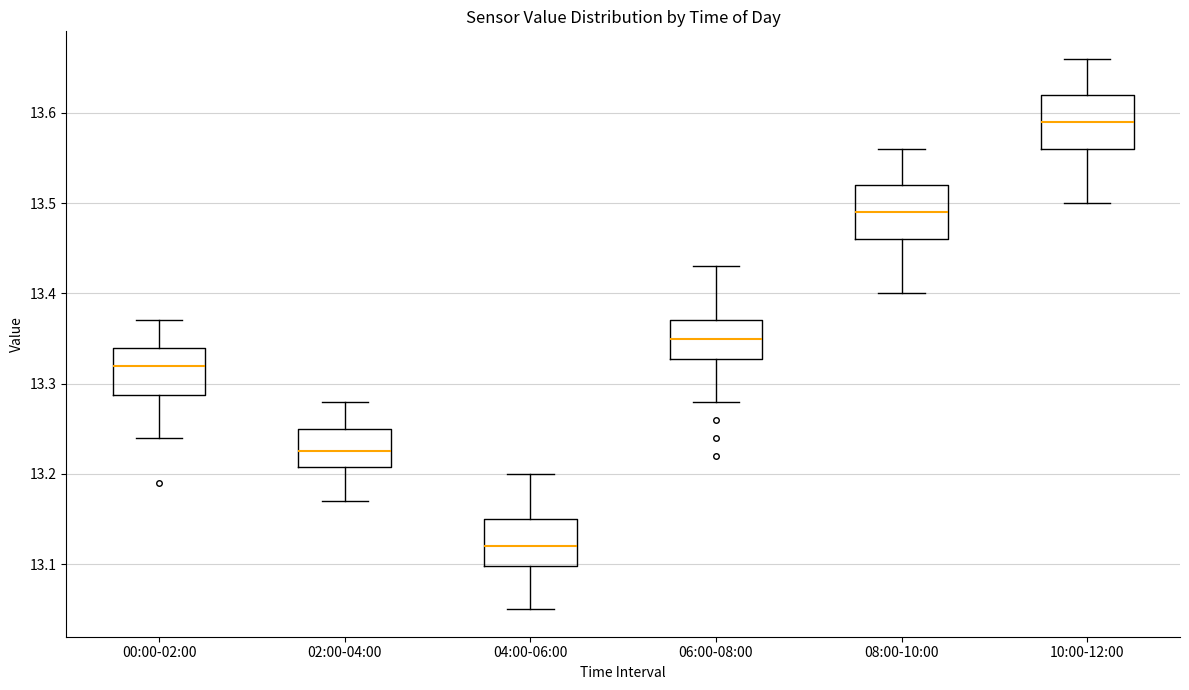

Reading left to right, read every box against the y-axis: the position of its median line, the range the box covers, and the ends of its whiskers. The values are not printed on the chart, so give them approximately, as read against the axis.

00:00-02:00: median 13.32, box 13.29 to 13.34, whiskers 13.24 to 13.37
02:00-04:00: median 13.23, box 13.21 to 13.25, whiskers 13.17 to 13.28
04:00-06:00: median 13.12, box 13.10 to 13.15, whiskers 13.05 to 13.20
06:00-08:00: median 13.35, box 13.33 to 13.37, whiskers 13.28 to 13.43
08:00-10:00: median 13.49, box 13.46 to 13.52, whiskers 13.40 to 13.56
10:00-12:00: median 13.59, box 13.56 to 13.62, whiskers 13.50 to 13.66